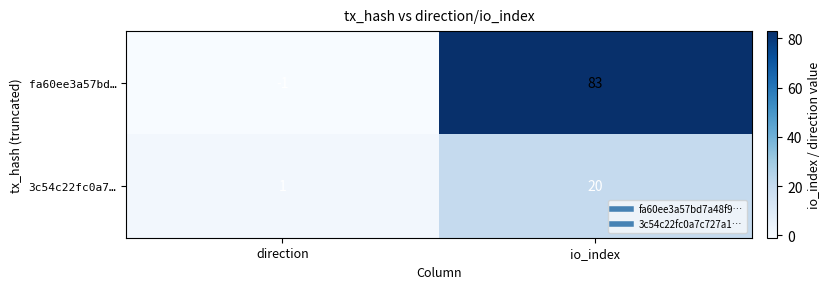

Is it true that 3c54c22fc0a7… equals 35 at io_index?

False